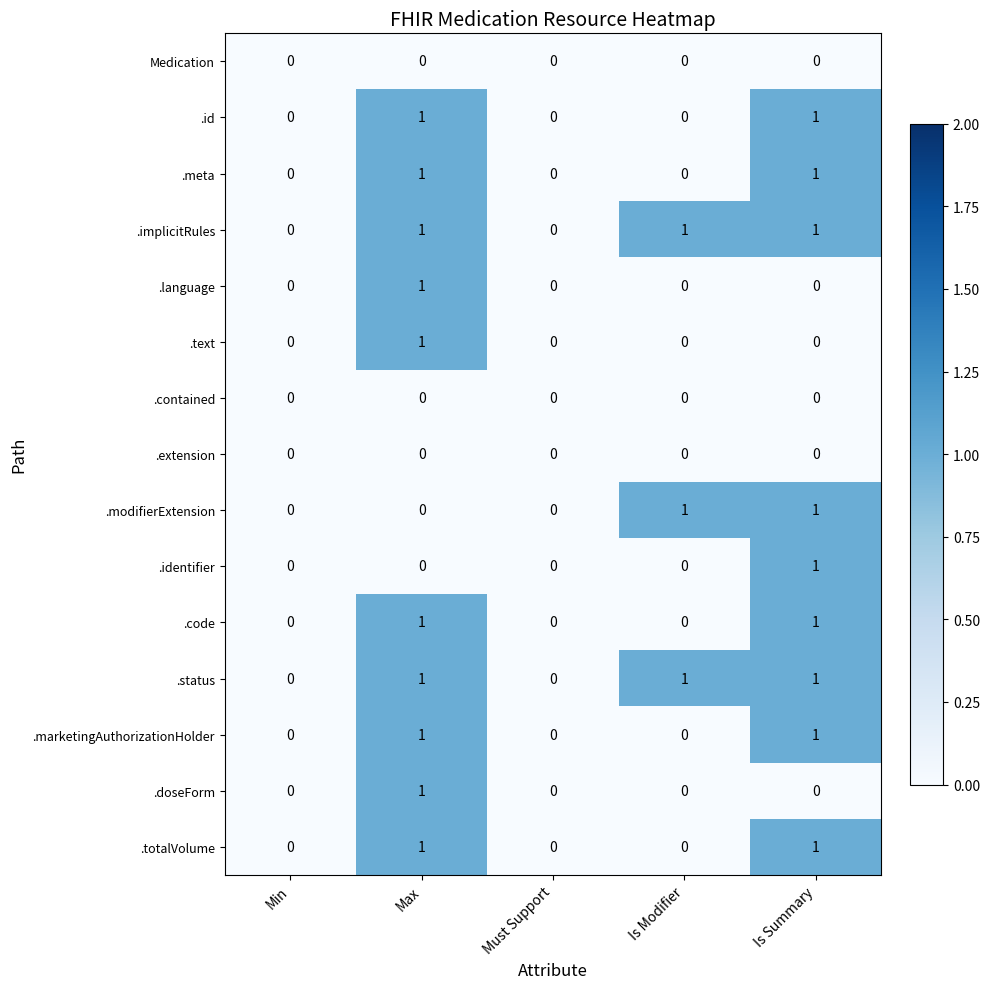

What is the spread (max minus min) of values at Max?

1